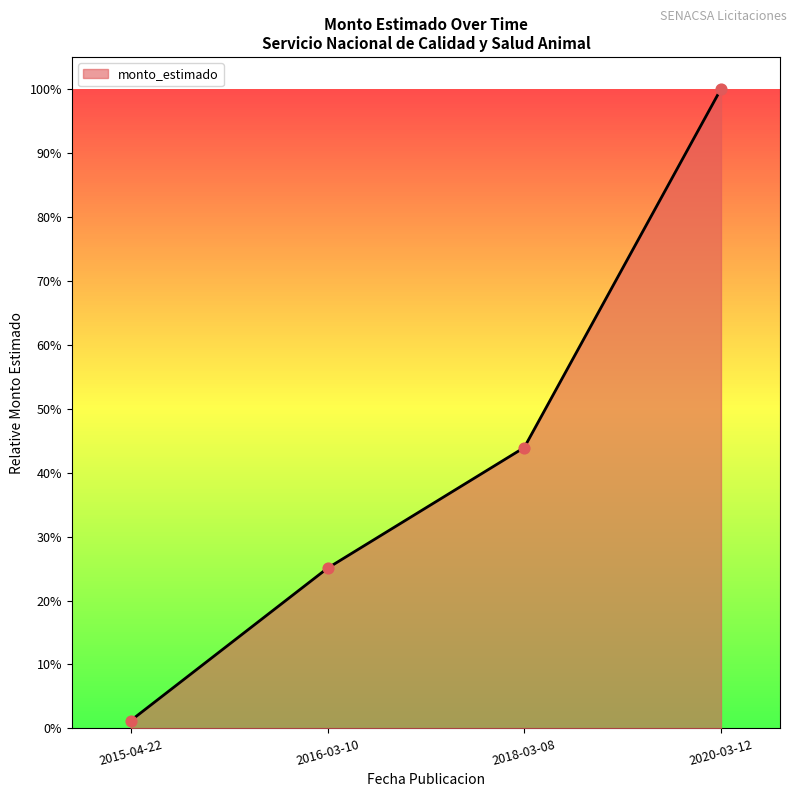

Which has a higher value, 2018-03-08 or 2015-04-22?

2018-03-08